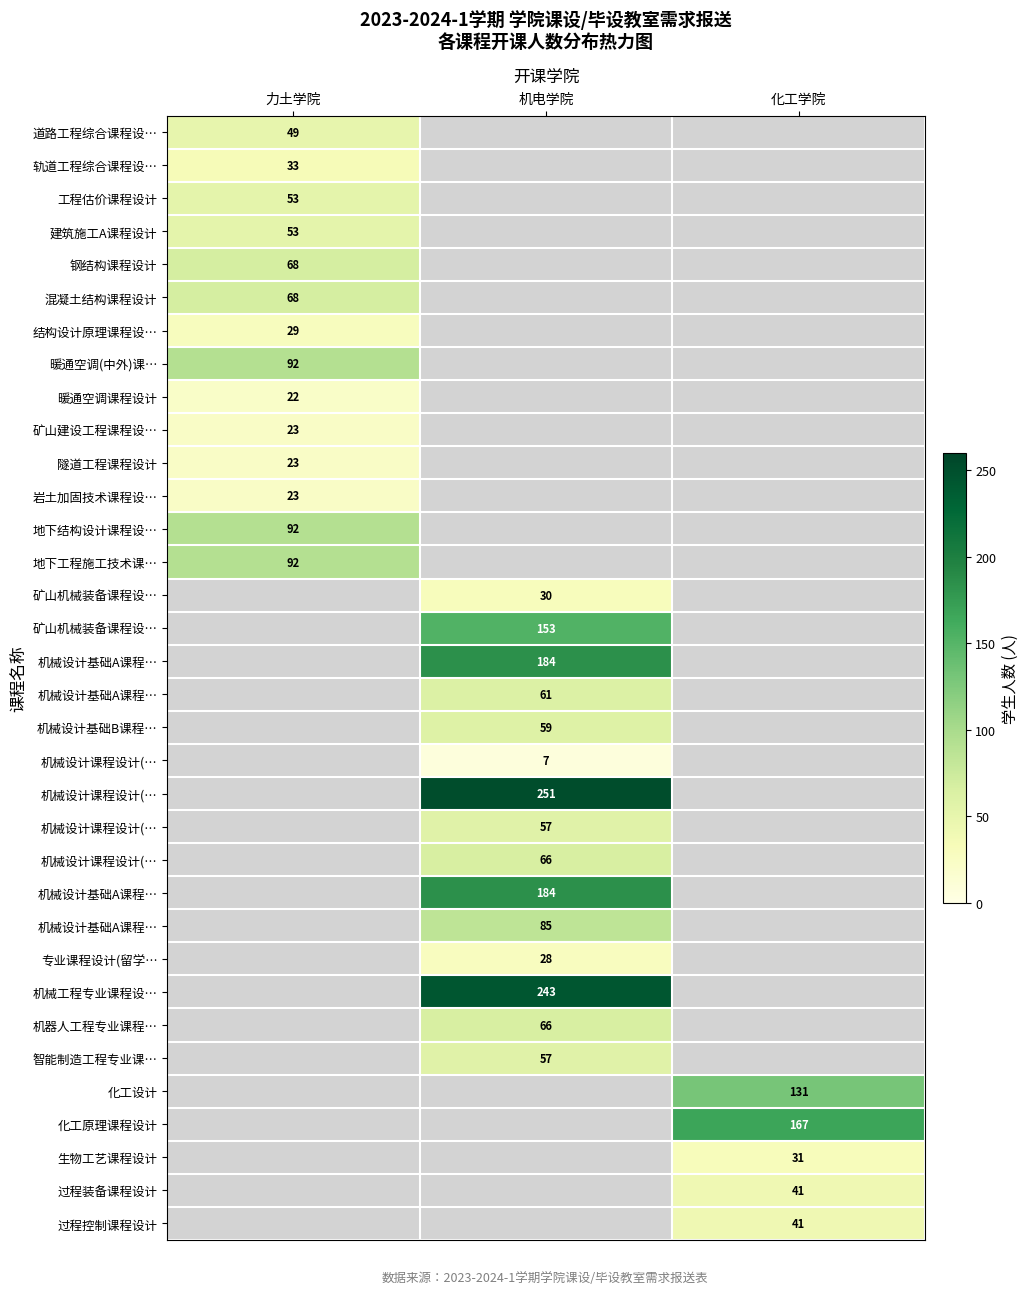

What is the smallest value displayed?

7.0